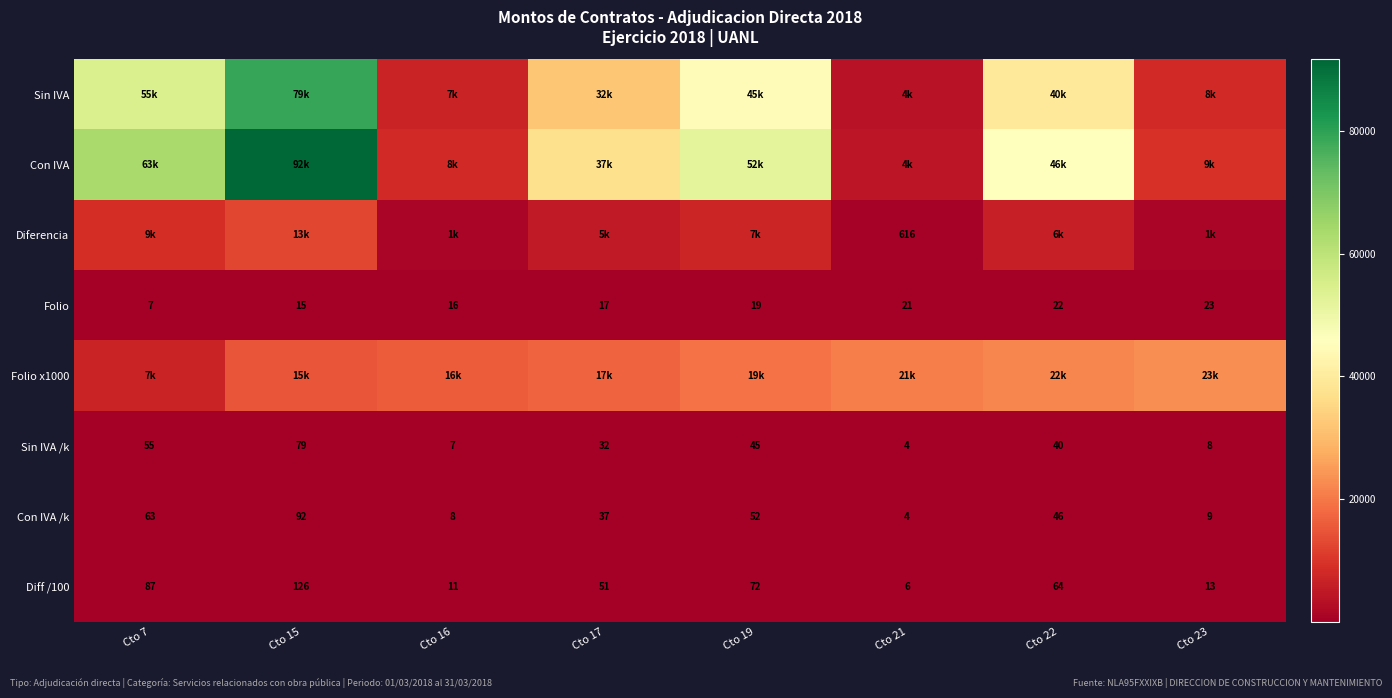

What is the approximate value of Con IVA /k at Cto 23?

9